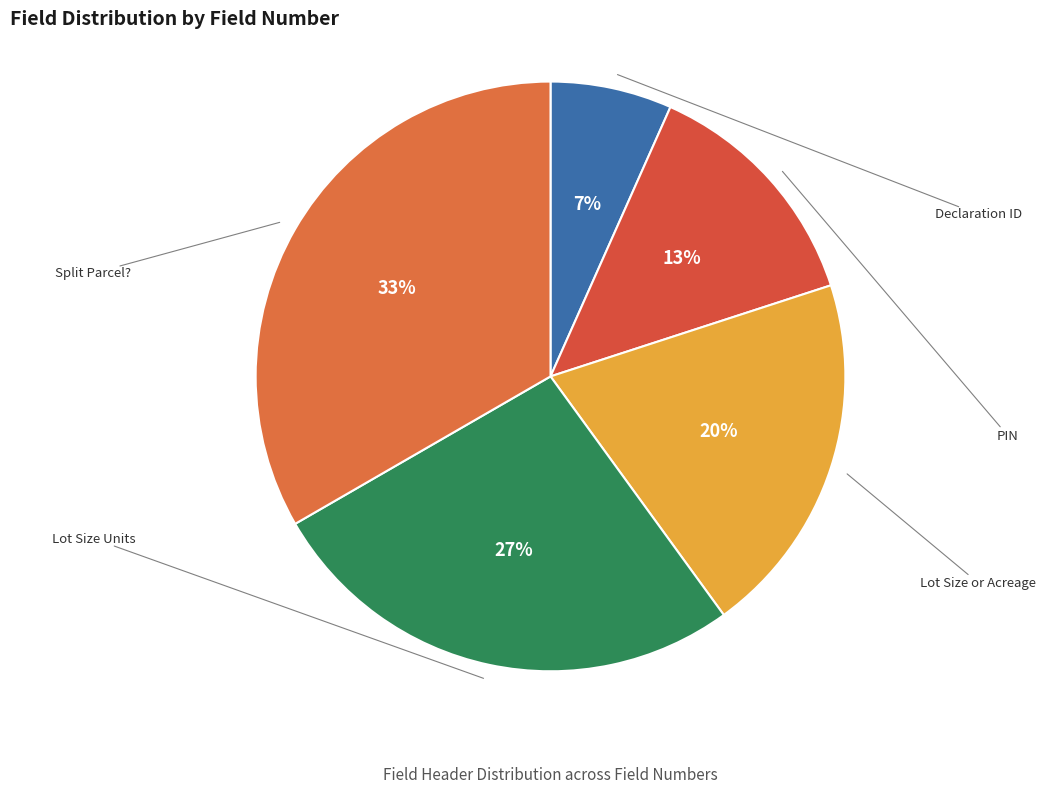

Which category has the biggest portion of the pie?

Split Parcel?